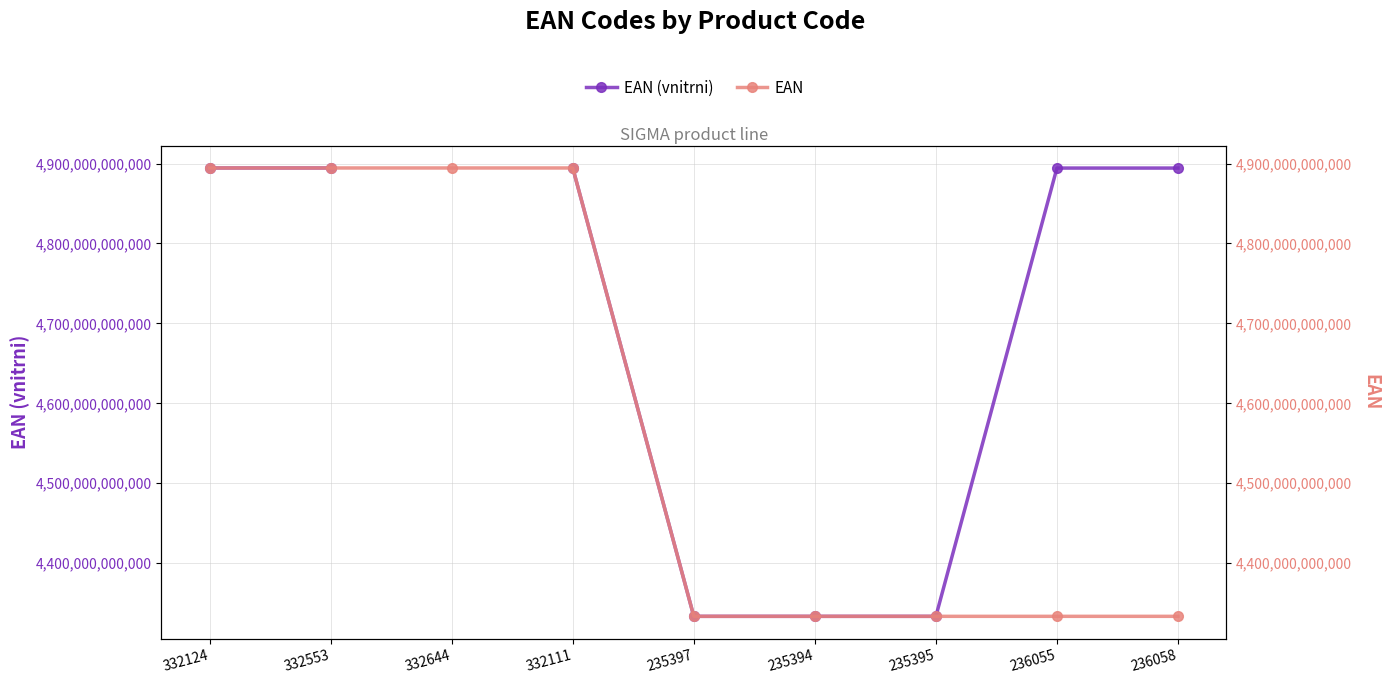

Is the value of EAN at 235395 greater than the value of EAN (vnitrni) at 236058?

No